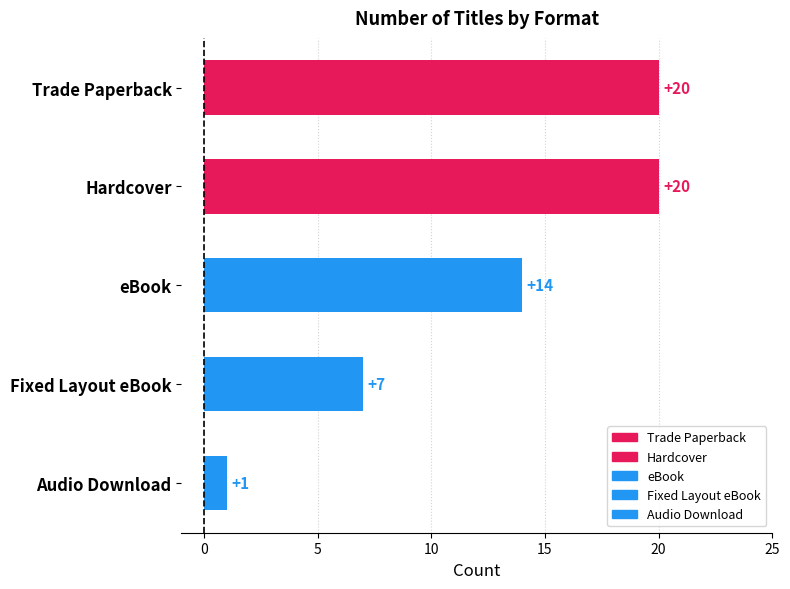

Reading left to right, list all the values displayed in this chart.

20	20	14	7	1